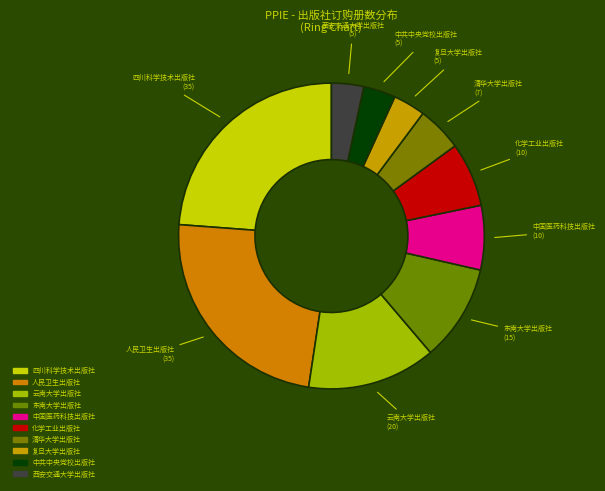

The 西安交通大学出版社 slice represents 3% of the pie. True or false?

True